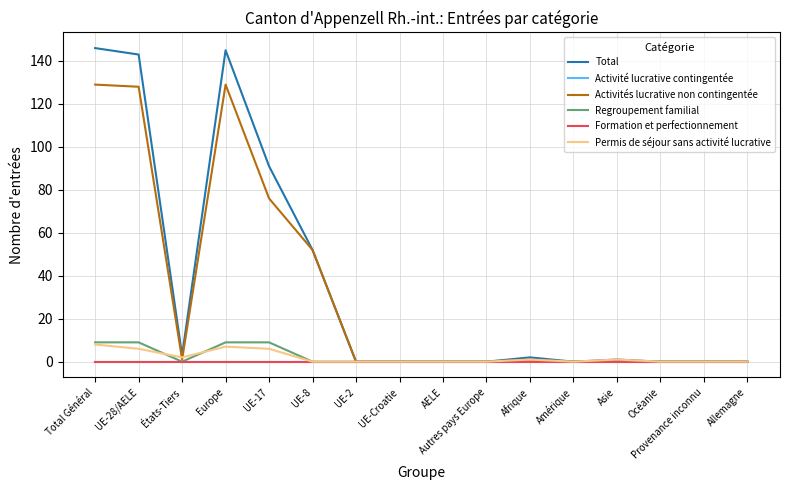

Does the chart have visible grid lines?

Yes